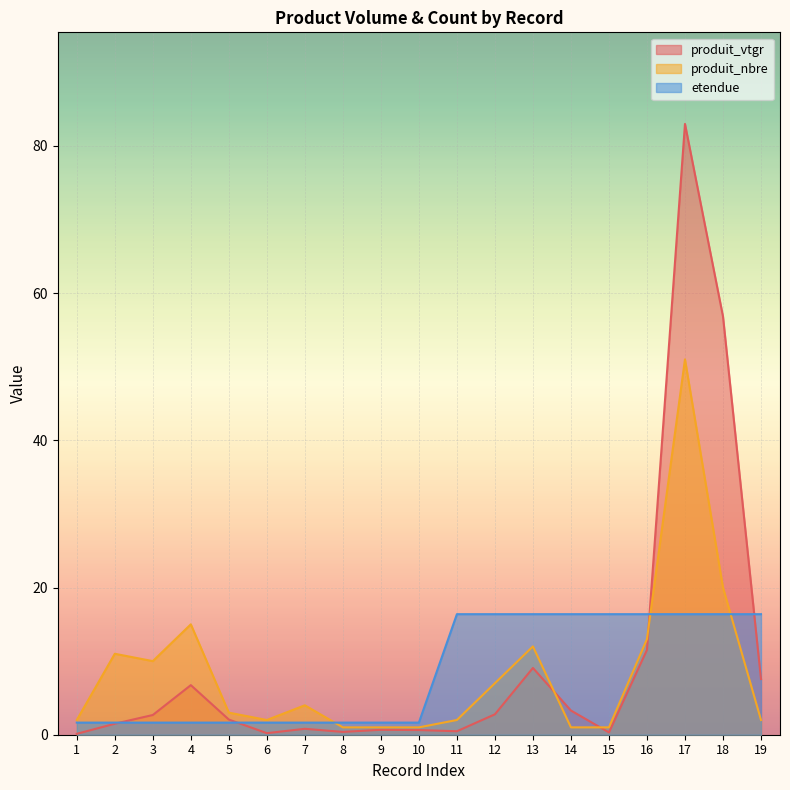

What are all the series names shown in the legend?

produit_vtgr, produit_nbre, etendue